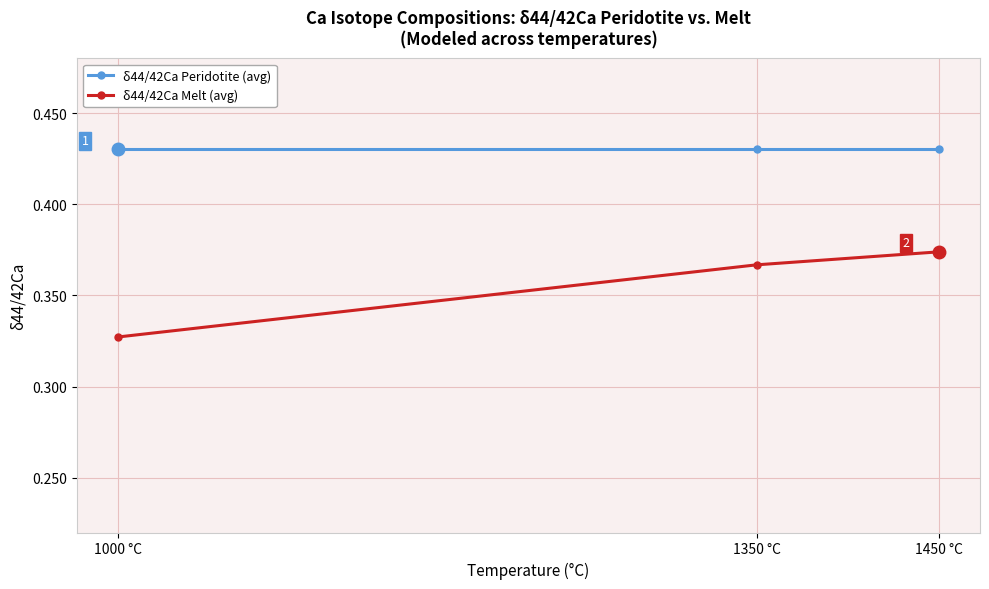

How many categories are shown in the chart?

3